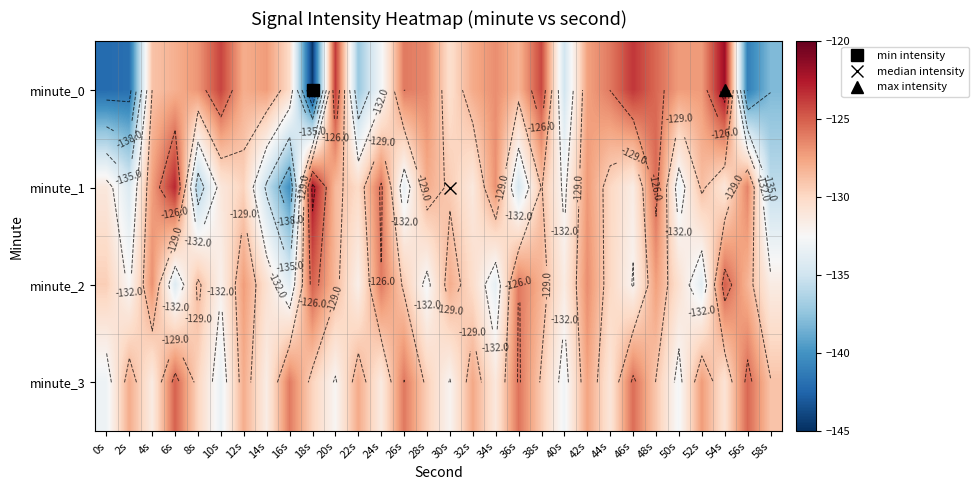

Between 46s and 50s, which is larger?

46s